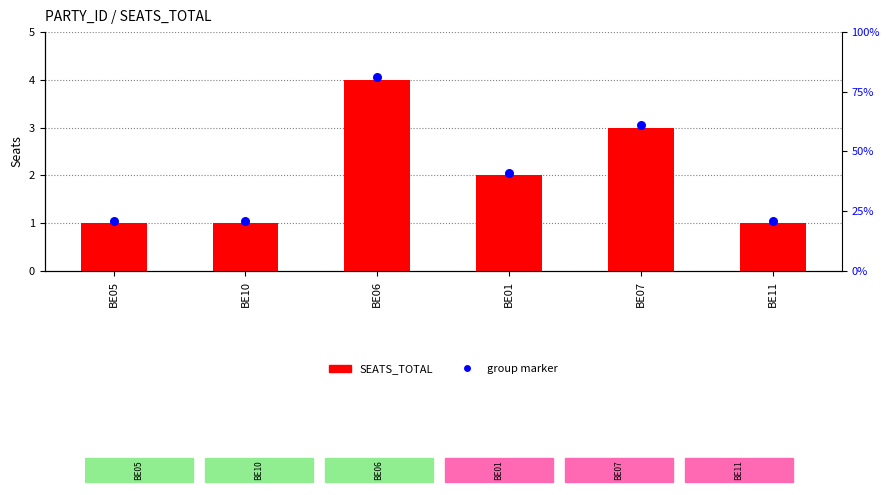

Which series reaches the maximum Y coordinate?

group marker